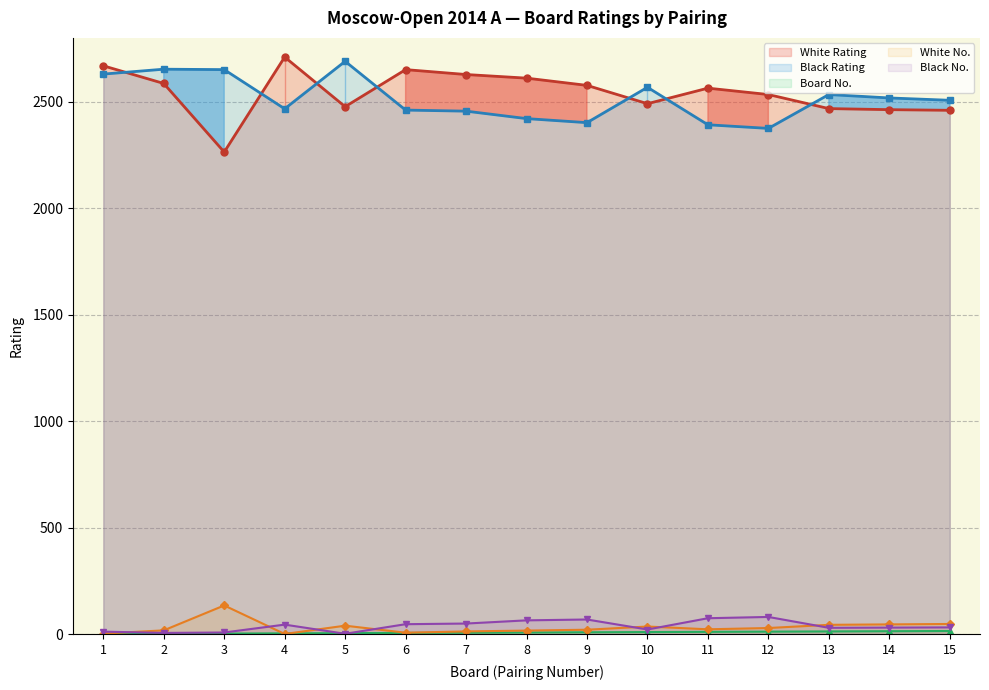

True or false: White Rating and Black No. cross at least once.

False